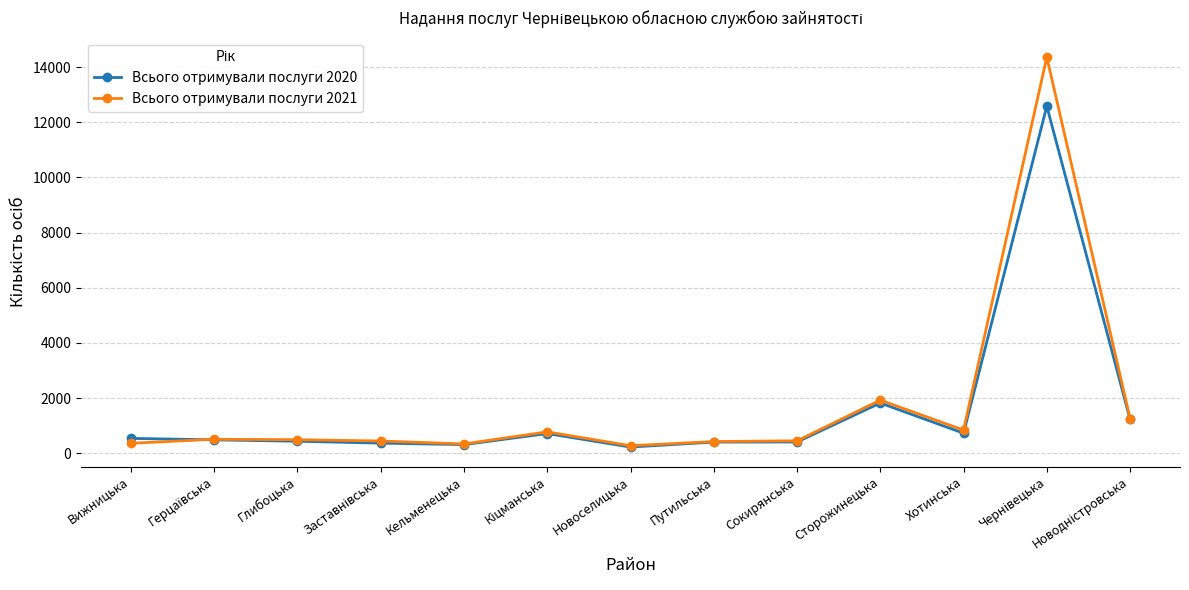

How many lines are shown in the chart?

2